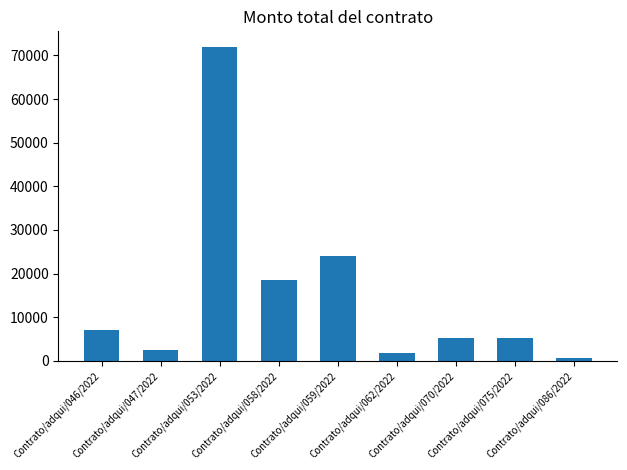

Reading right to left, list all the values displayed in this chart.

Contrato/adqui/086/2022=696	Contrato/adqui/075/2022=5220	Contrato/adqui/070/2022=5220	Contrato/adqui/062/2022=1740	Contrato/adqui/059/2022=24000	Contrato/adqui/058/2022=18420	Contrato/adqui/053/2022=71920	Contrato/adqui/047/2022=2552	Contrato/adqui/046/2022=6960